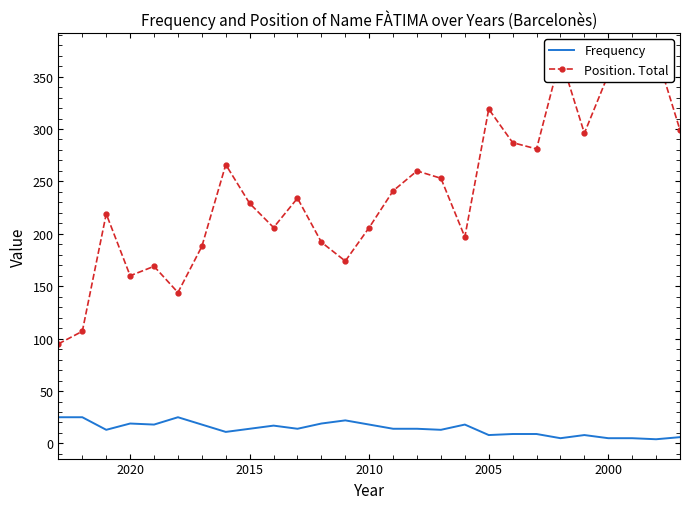

What is the value of the Frequency point at the 17th from the left?

13